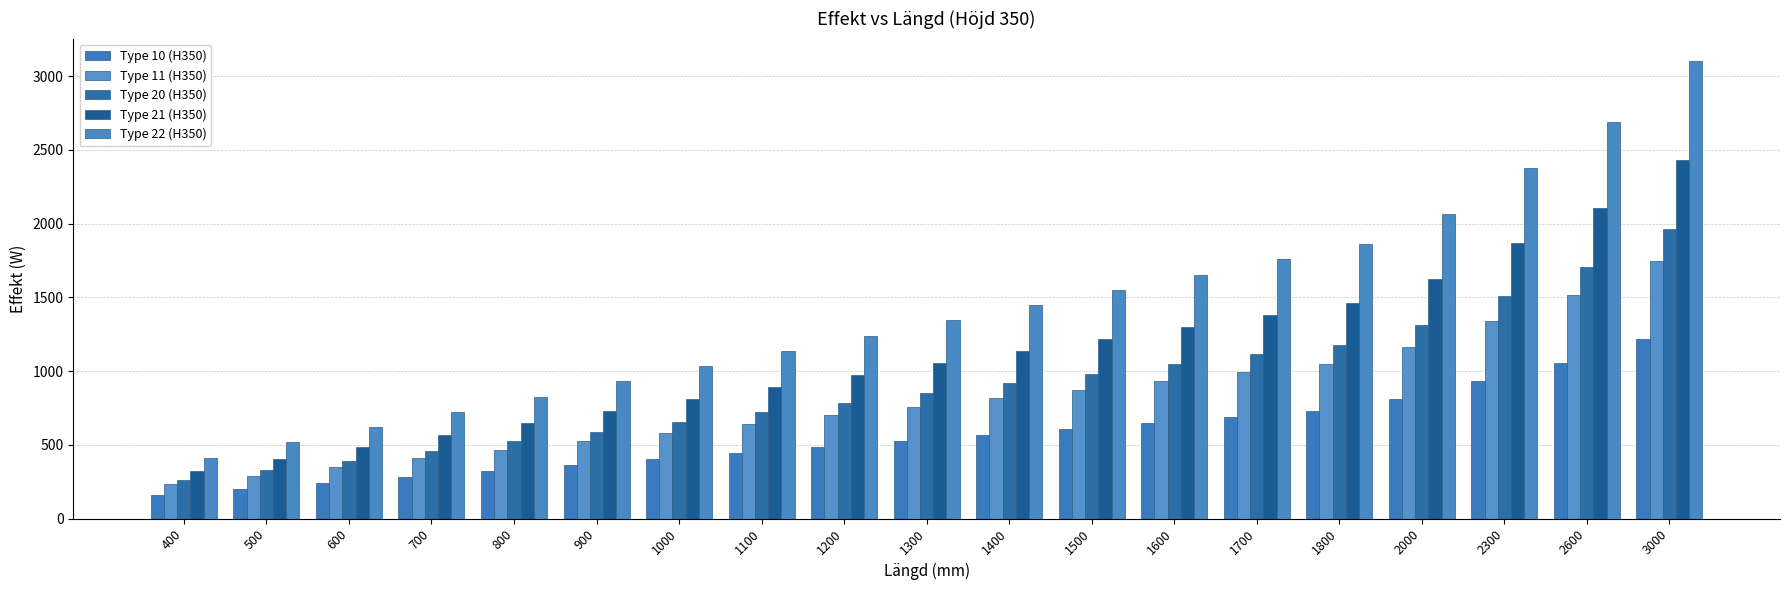

Is it true that Type 22 (H350) equals 1446.2 at 1400?

True